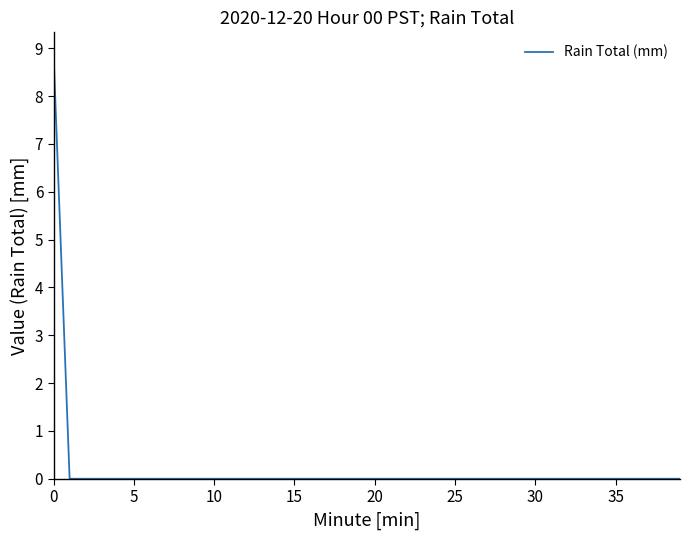

What is the difference between the maximum and minimum values?

8.9